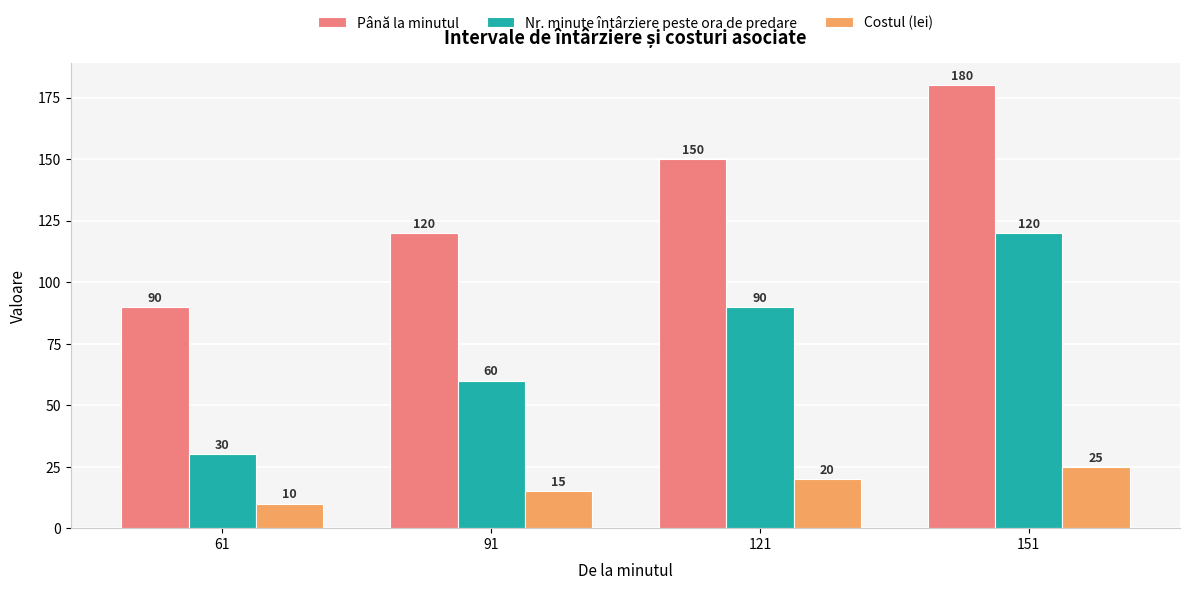

What is the spread (max minus min) of values at 61?

80